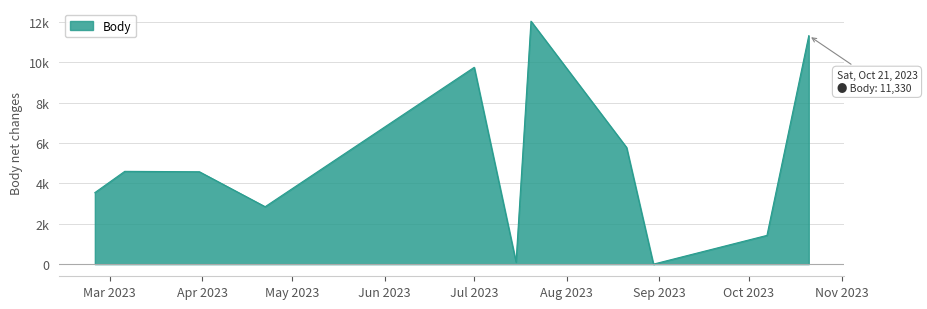

Between 2023-10-07 and 2023-07-01, which is larger?

2023-07-01